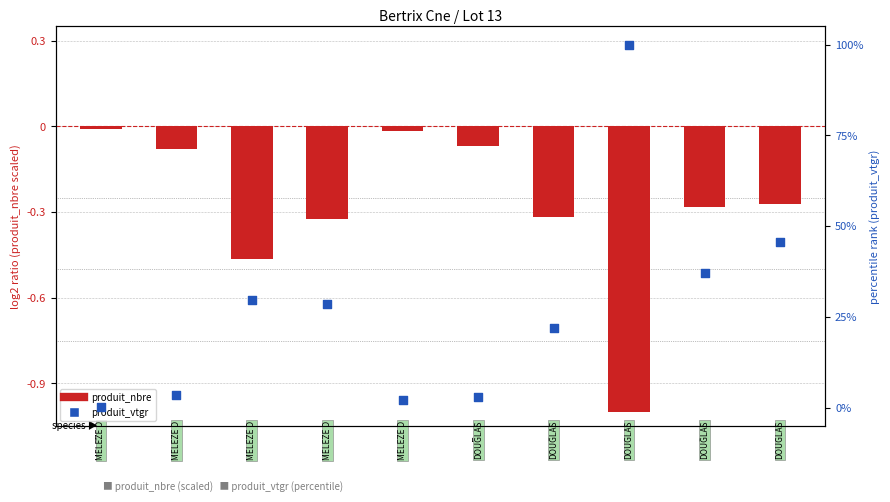

Which series has the largest Y range (max minus min)?

produit_vtgr